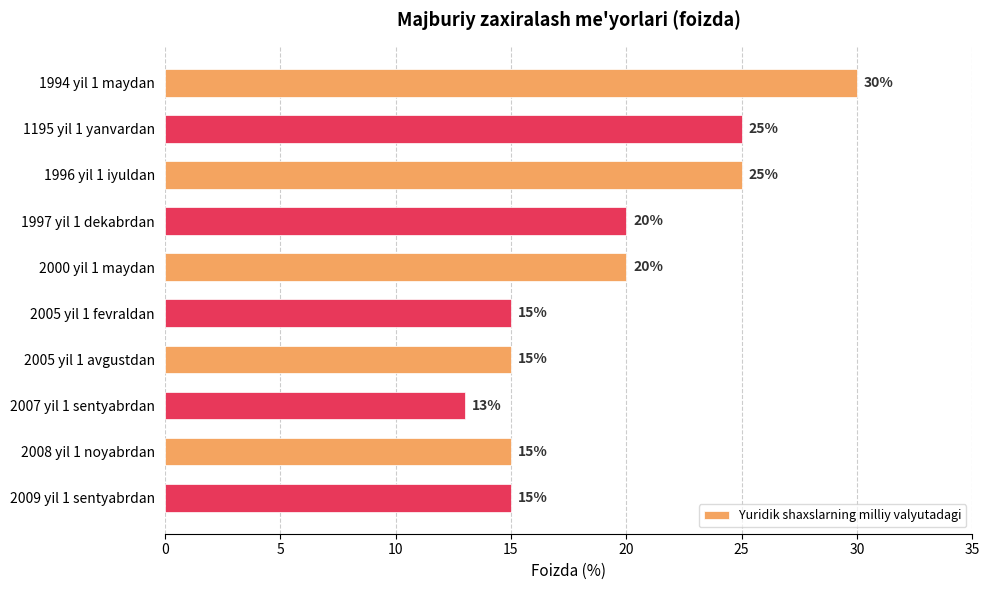

How many data points are less than 20?

5